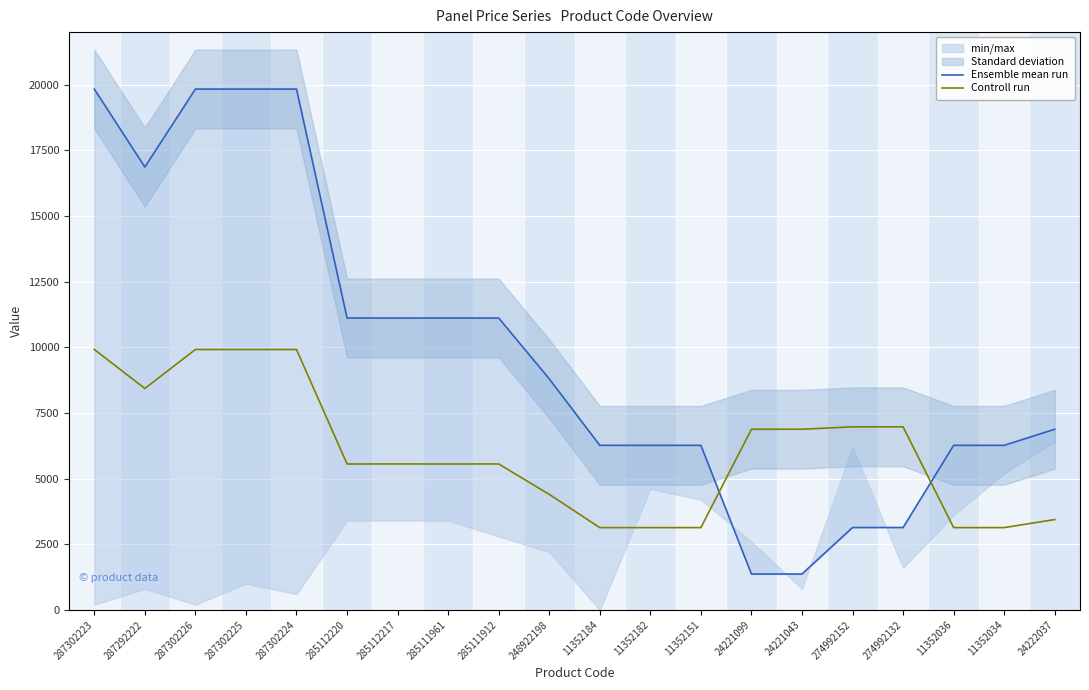

What is the sum of the Controll run values at 274992132 and 24221043?

13850.3